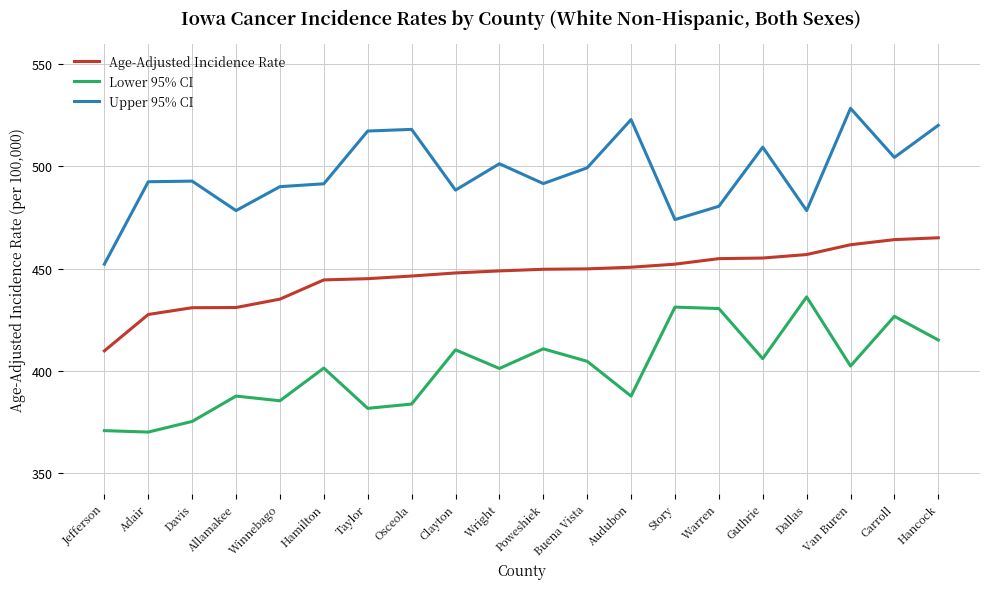

What is the spread (max minus min) of values at Buena Vista?

94.6